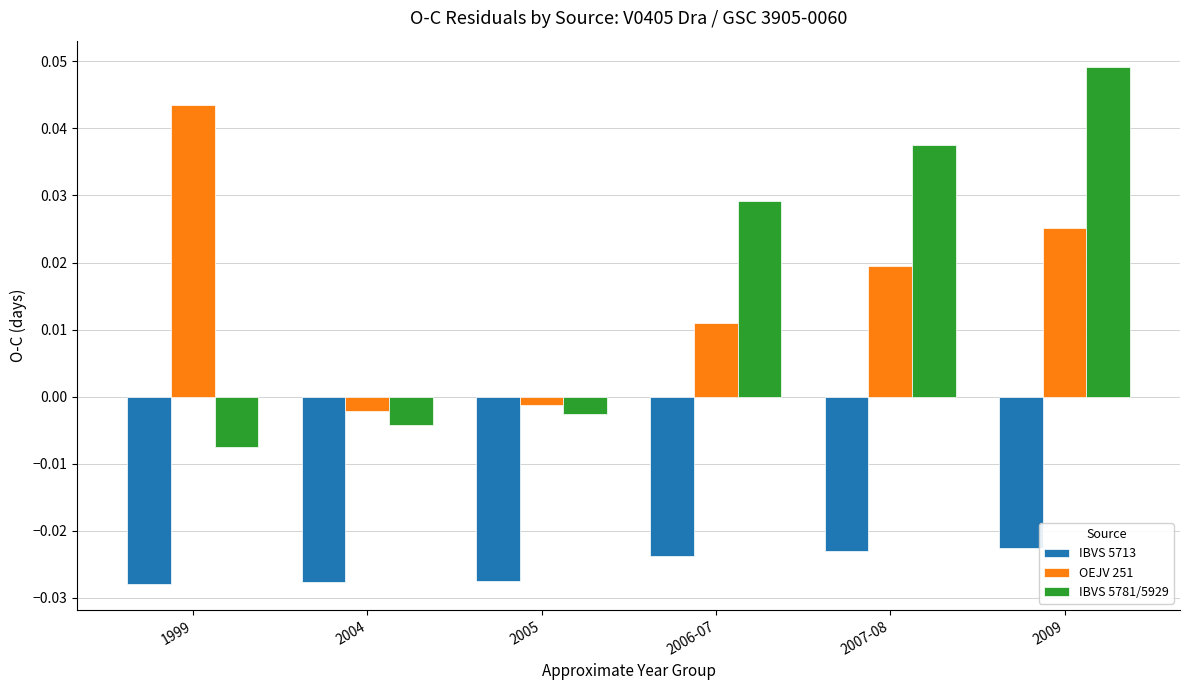

At 2006-07, list the series in order from largest to smallest.

IBVS 5781/5929, OEJV 251, IBVS 5713